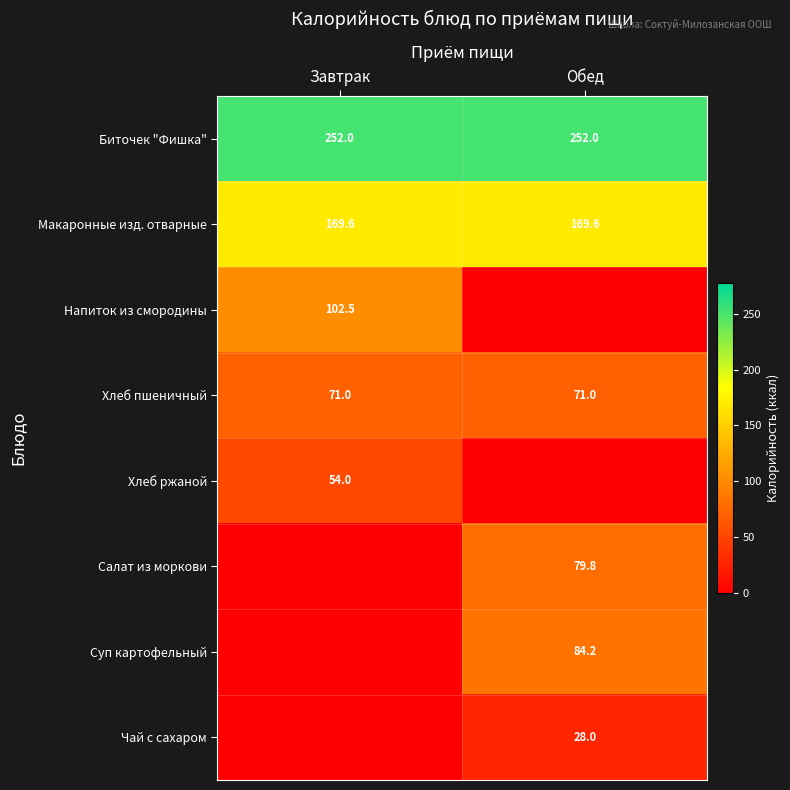

What value does the Хлеб пшеничный series have at Обед?

71.0